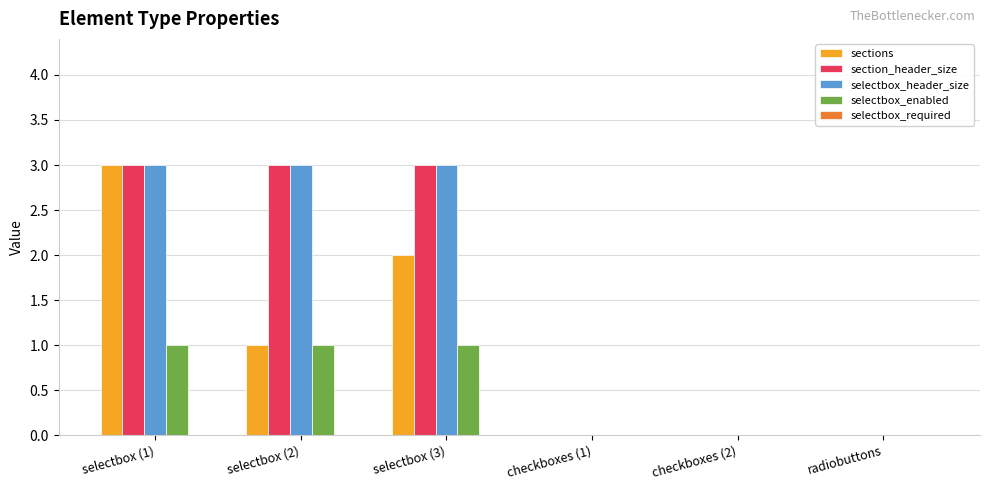

At which label does sections reach its peak?

selectbox (1)